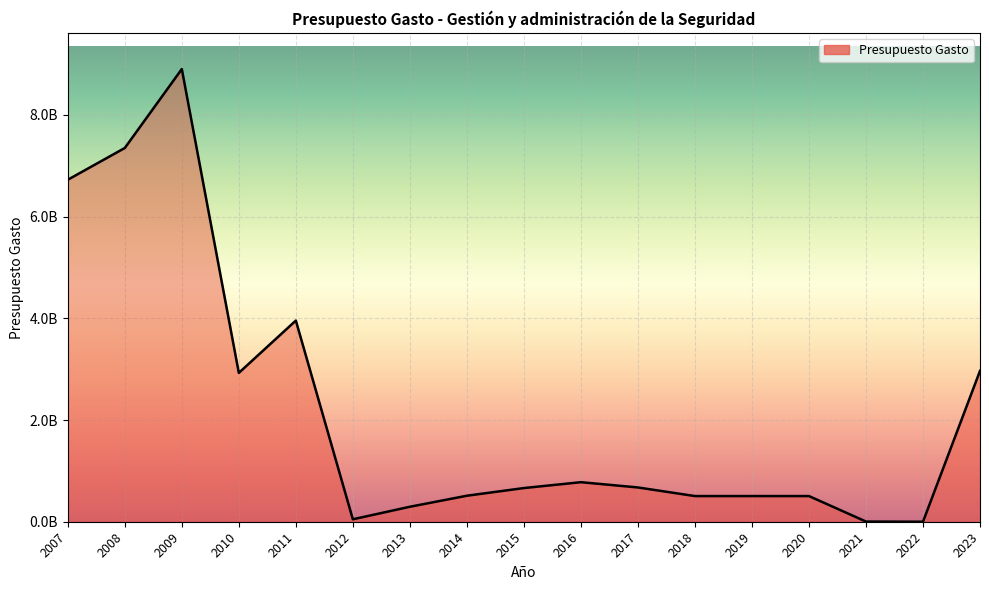

List the labels in order of value, smallest first.

2022, 2021, 2012, 2013, 2018, 2019, 2020, 2014, 2015, 2017, 2016, 2010, 2023, 2011, 2007, 2008, 2009